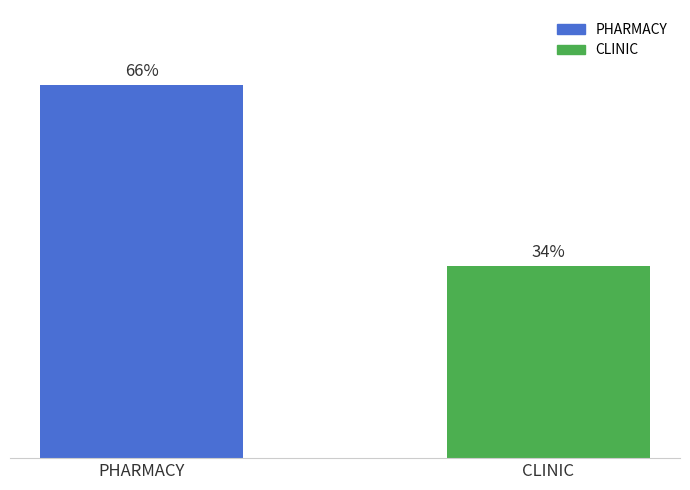

Between PHARMACY and CLINIC, which is larger?

PHARMACY